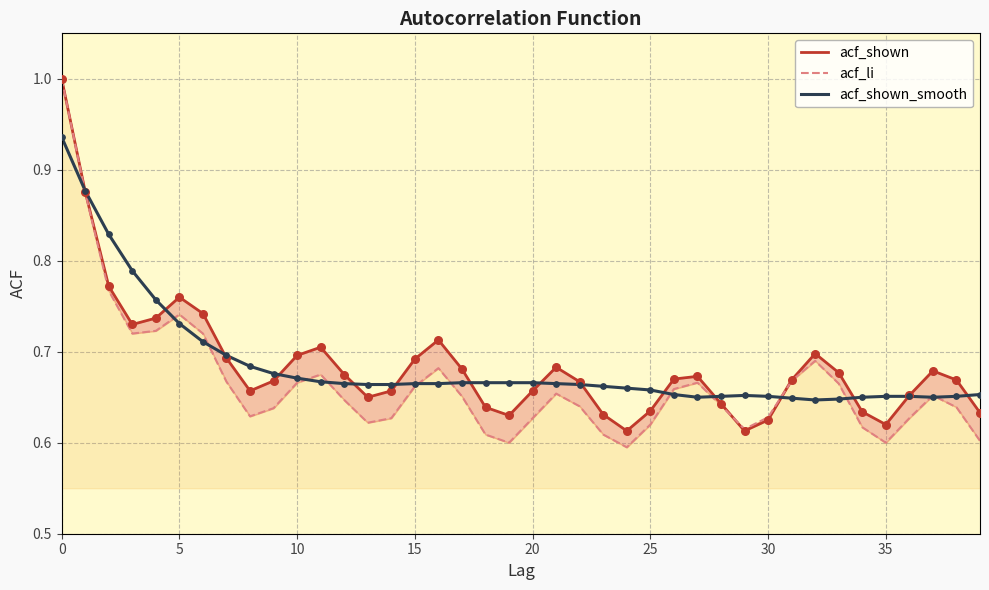

Is the value of acf_shown_smooth at 37 greater than the value of acf_shown at 9?

No